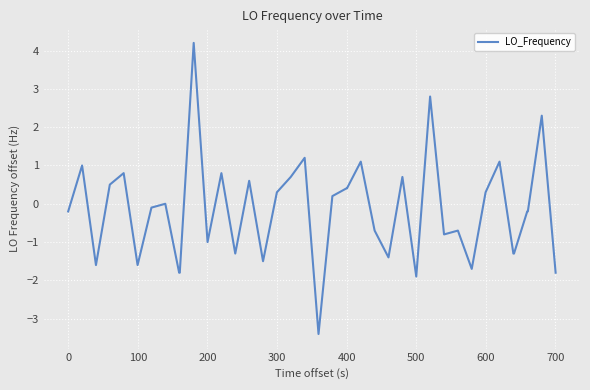

Reading left to right, what are all the values shown in this chart?

-0.2	1.0	-1.6	0.5	0.8	-1.6	-0.1	0.0	-1.8	-1.8	4.2	-1.0	0.8	-1.3	0.6	-1.5	0.3	0.7	1.2	-3.4	0.2	0.4	0.4	1.1	-0.7	-1.4	0.7	-1.9	2.8	-0.8	-0.7	-1.7	0.3	1.1	-1.3	-1.3	-0.2	-0.2	2.3	-1.8